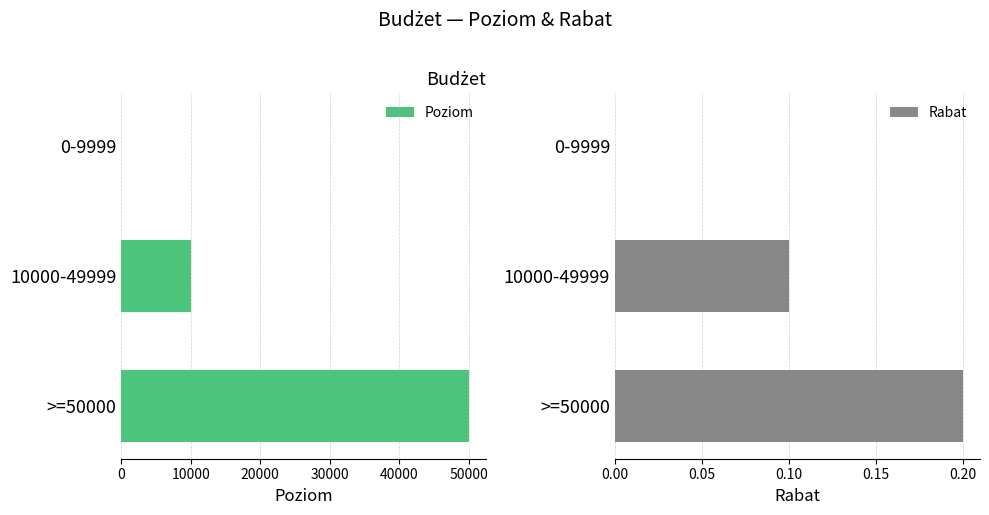

What is the sum of all Poziom values?

60000